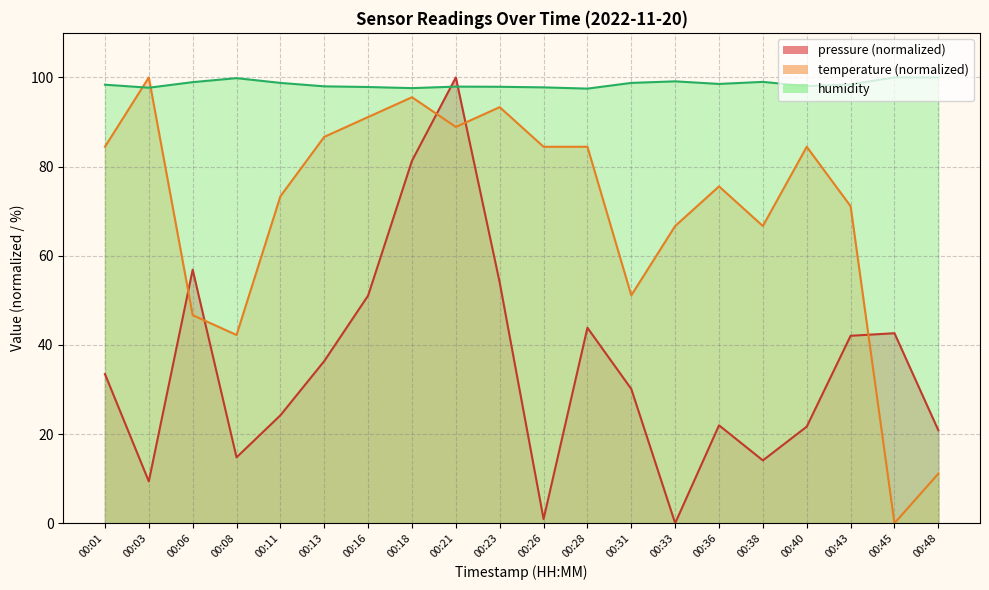

True or false: pressure and temperature intersect in this chart.

True